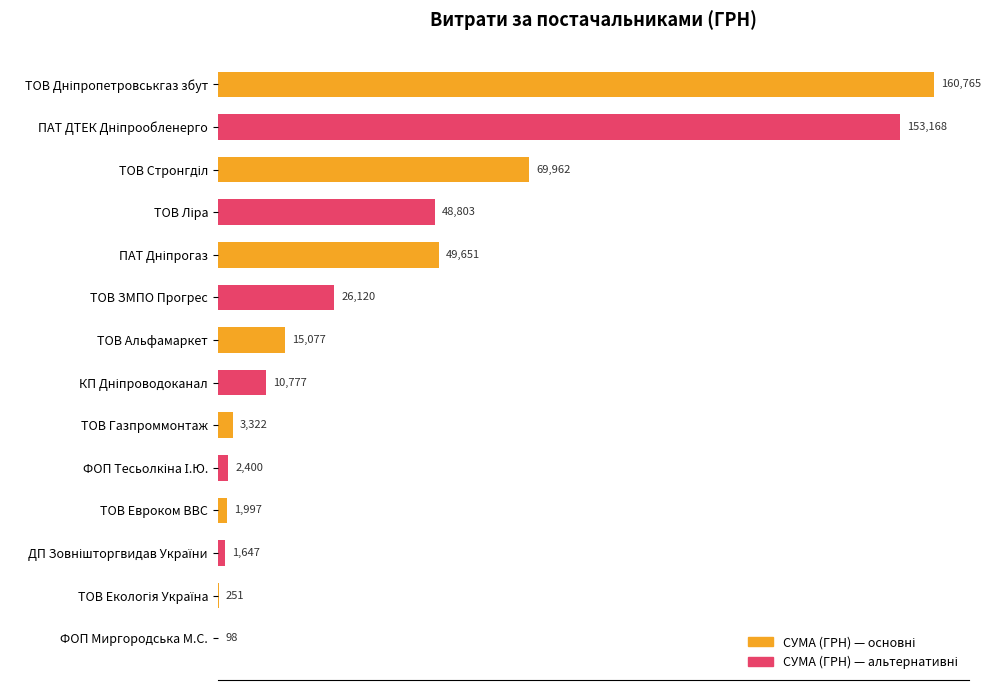

What is the greatest value displayed?

160764.6